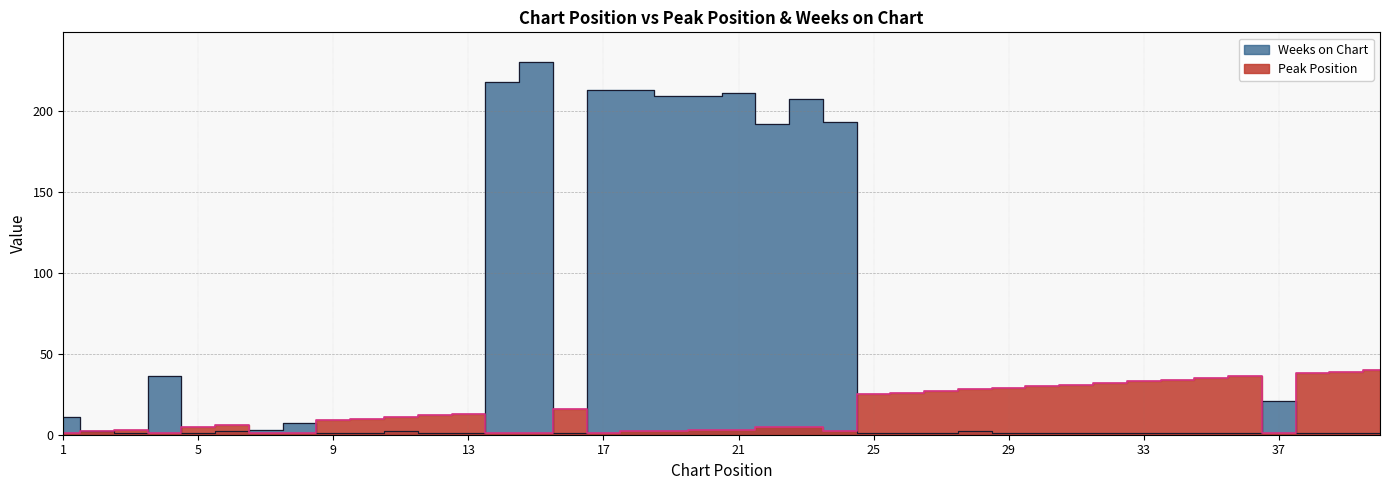

What value does the Peak Position series have at 6, to the nearest 10?

10